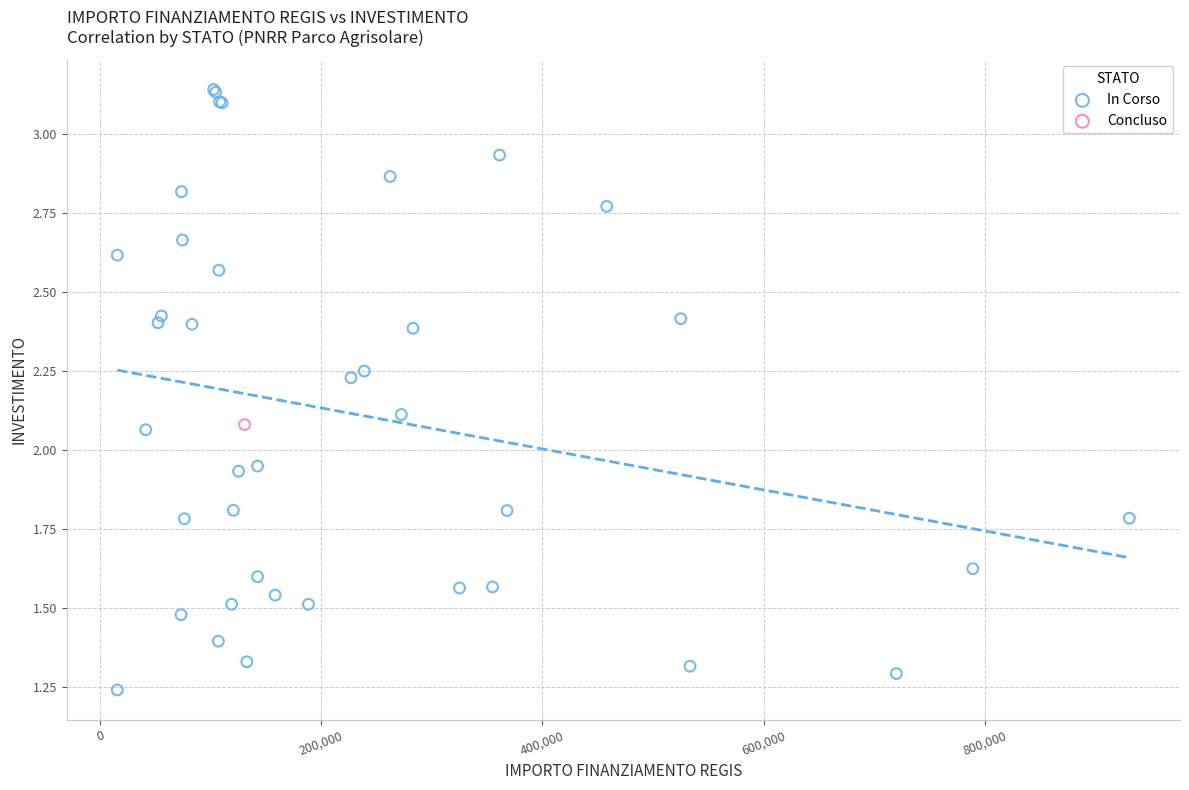

What are all the series names shown in the legend?

In Corso, Concluso